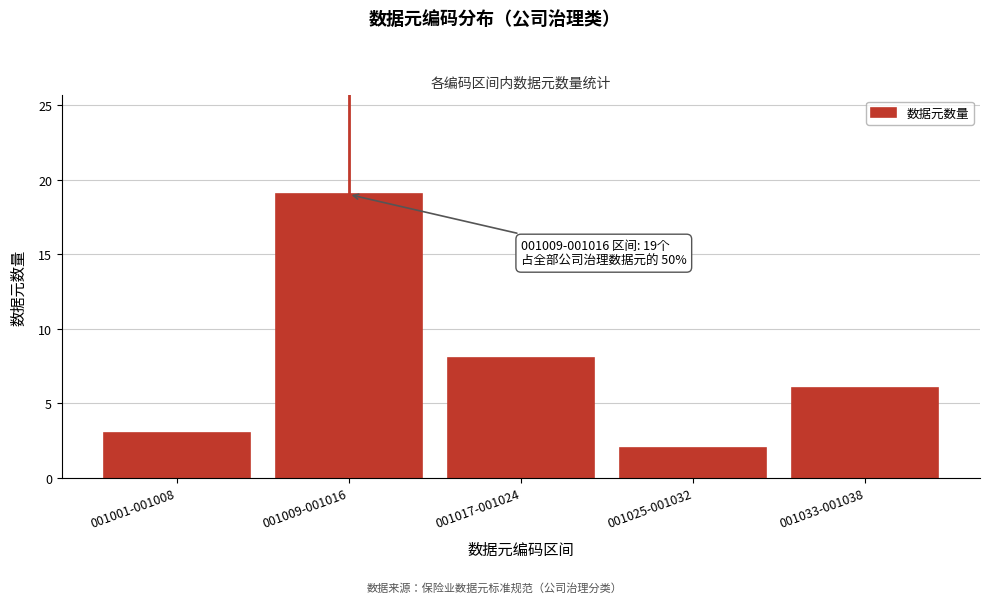

Reading right to left, list all the values displayed in this chart.

001033-001038=6	001025-001032=2	001017-001024=8	001009-001016=19	001001-001008=3